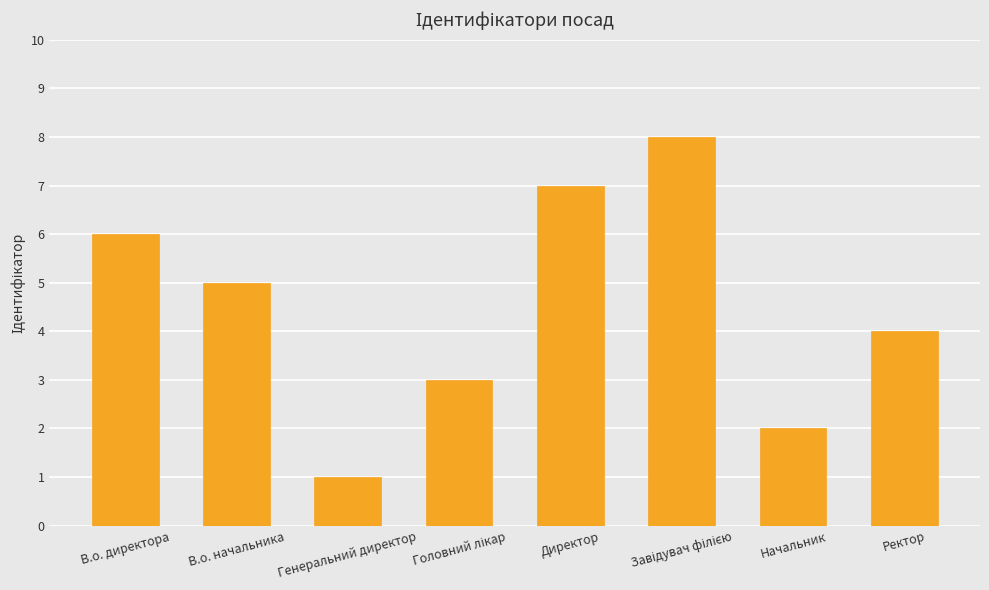

What is the difference between the maximum and minimum values?

7